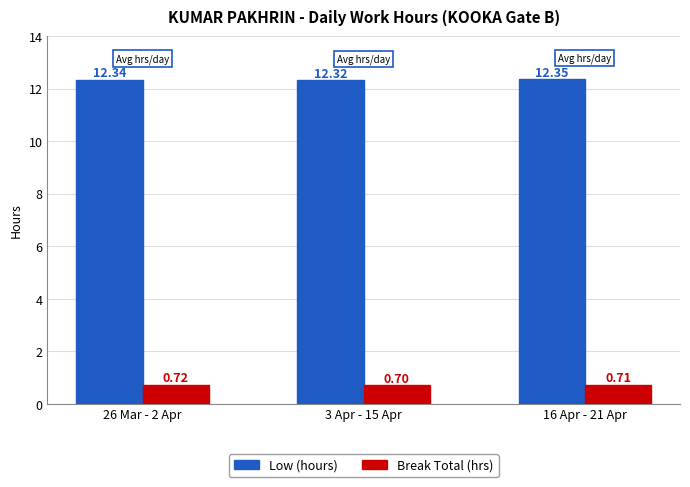

List the series in order of their overall mean, highest first.

Low (hours), Break Total (hrs)